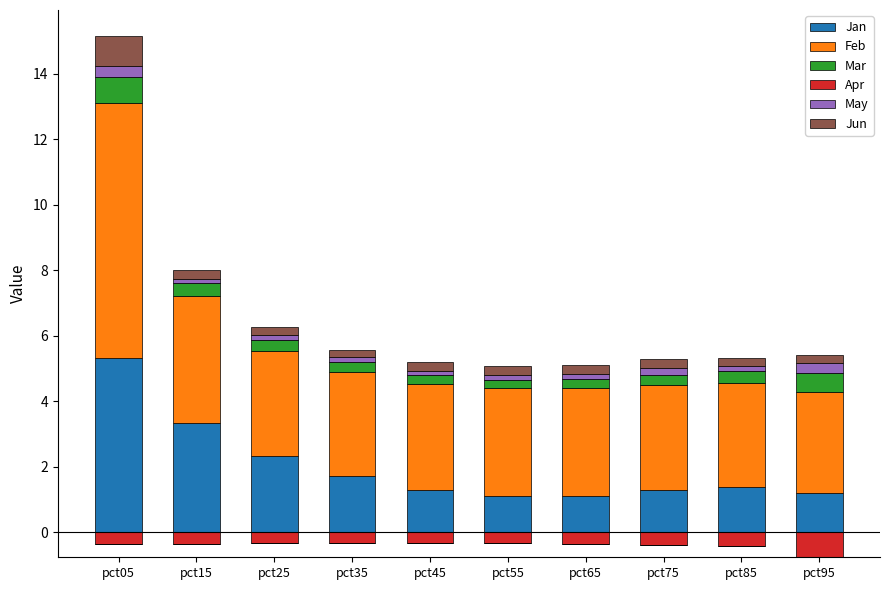

Rank the categories by May value from highest to lowest.

pct05, pct95, pct75, pct85, pct65, pct55, pct25, pct35, pct45, pct15